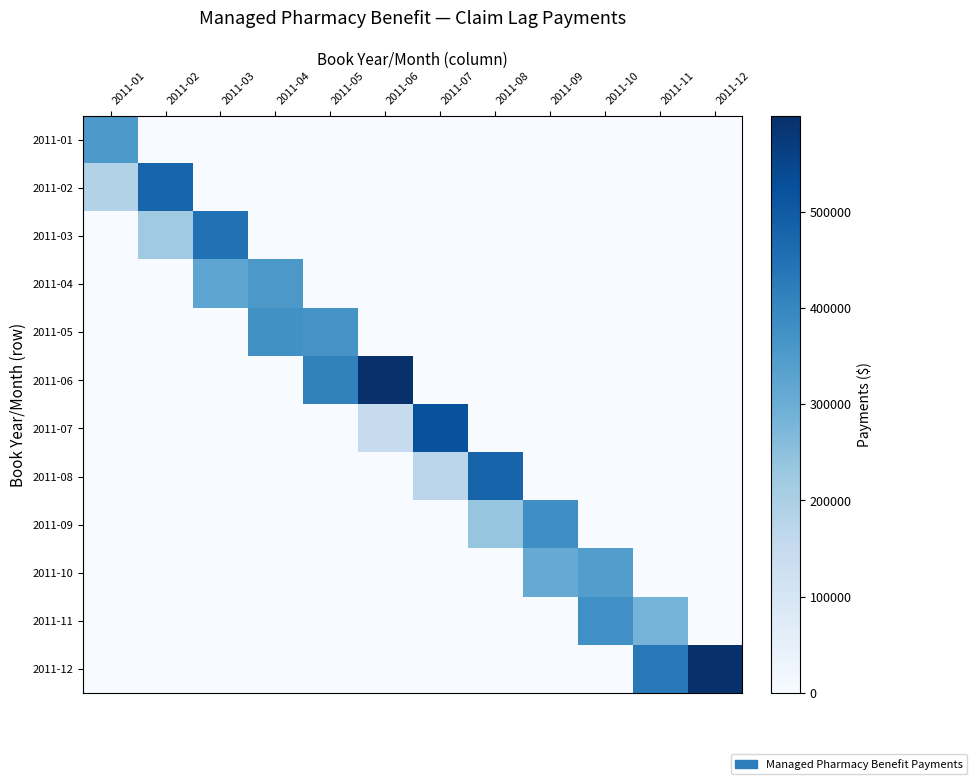

Rank the series by their maximum value, from highest to lowest.

2011-06, 2011-12, 2011-07, 2011-08, 2011-02, 2011-03, 2011-09, 2011-11, 2011-05, 2011-04, 2011-01, 2011-10